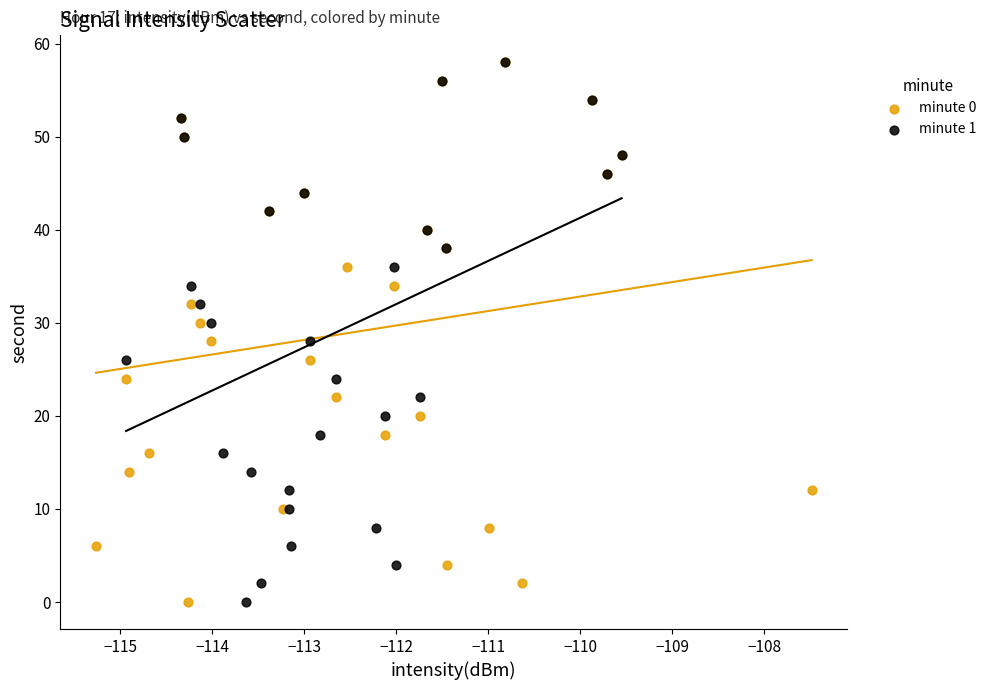

What are all the series names shown in the legend?

minute 0, minute 1